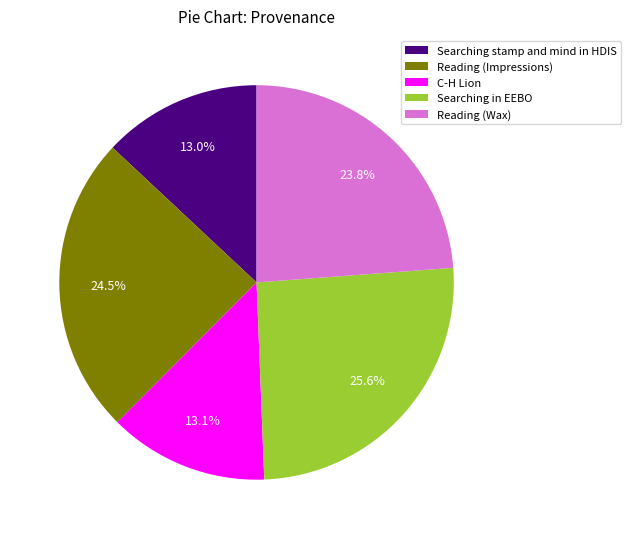

Count the number of slices in the pie.

5